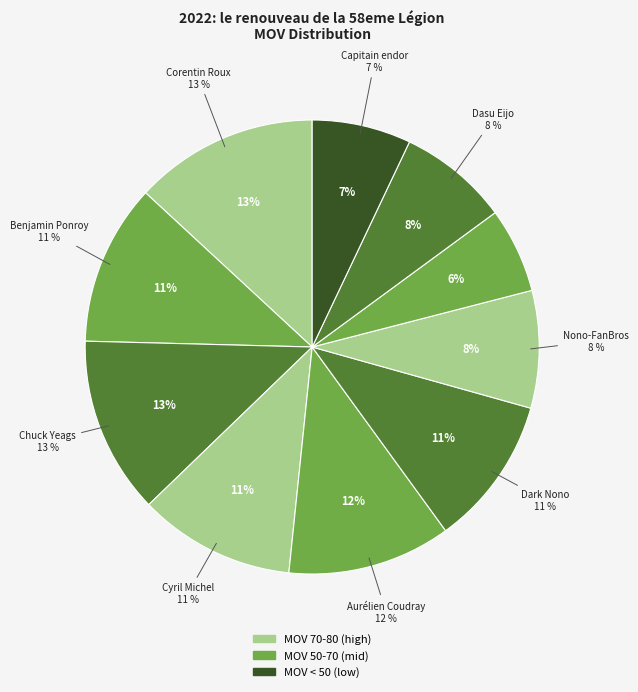

What is the largest slice in the pie chart?

Corentin Roux